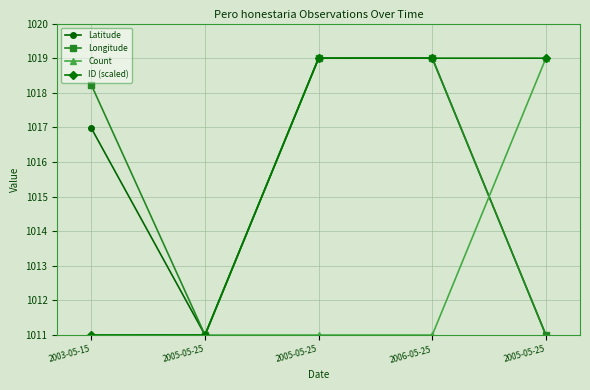

The value of Count at 2005-05-25 is 558.6. True or false?

False